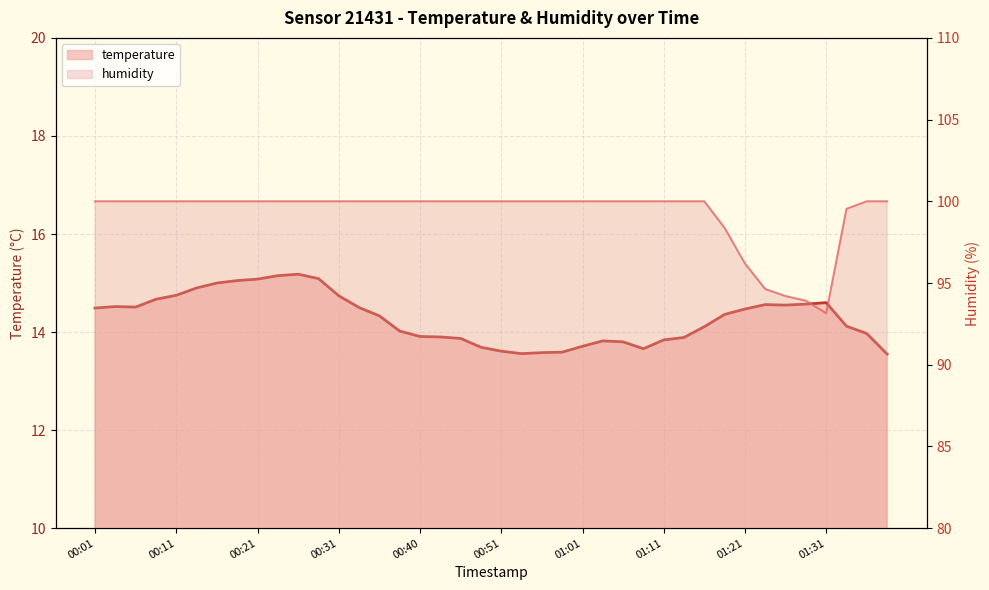

What is the difference between the second highest and second lowest values in the humidity series?

6.1